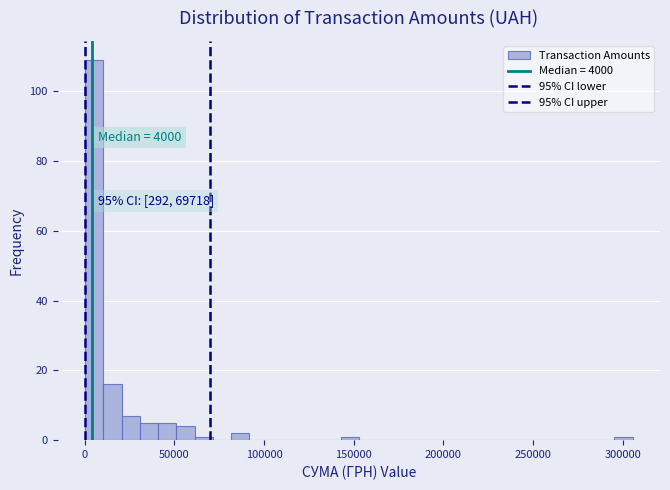

Read against the x-axis, roughly where is the centre of the tallest bar?

5000